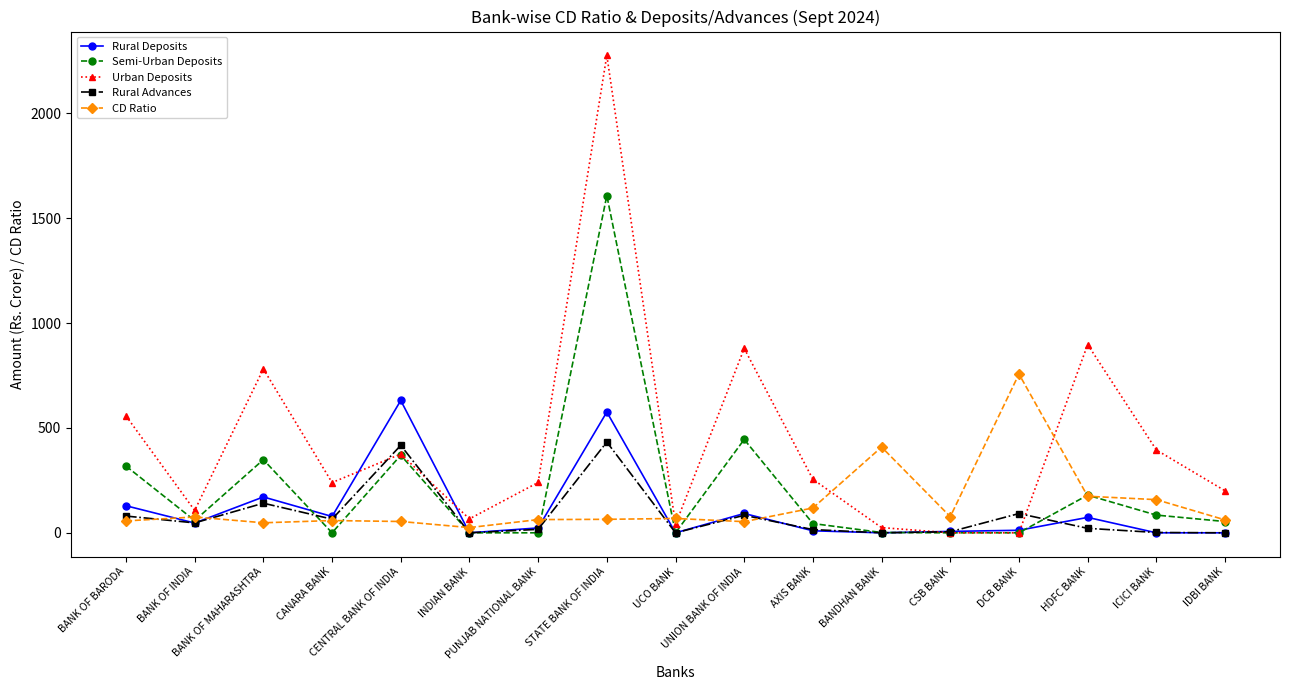

At how many categories does at least one series exceed 452?

7